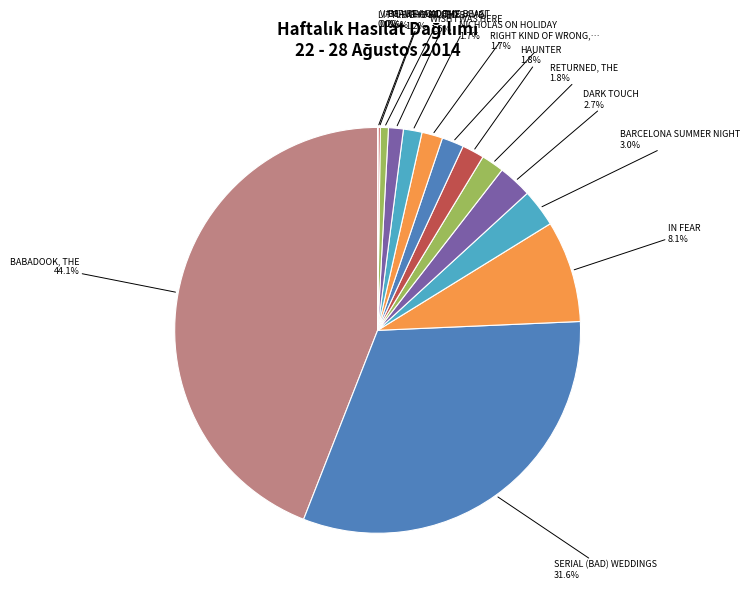

Count the number of slices in the pie.

14